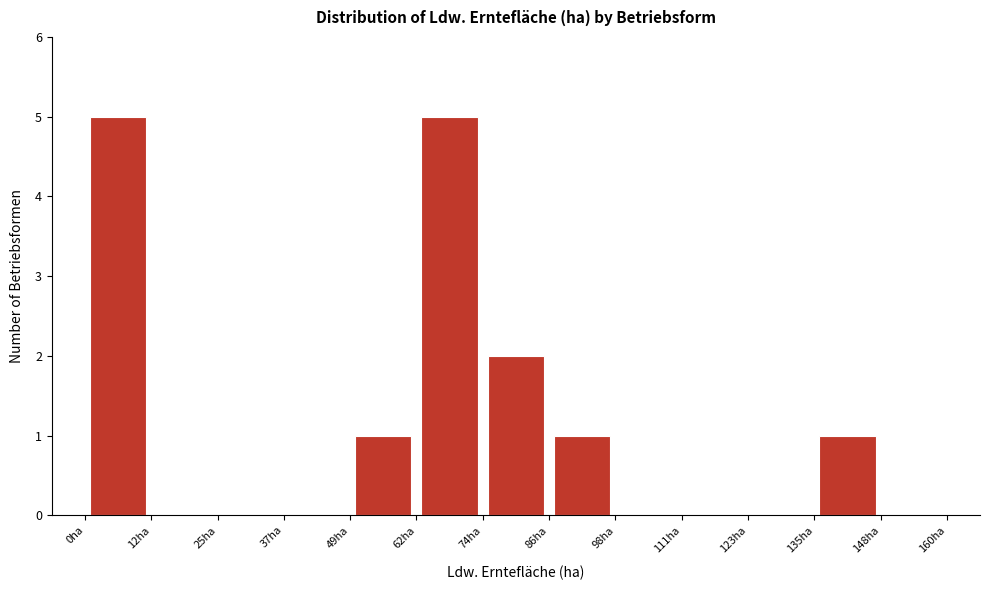

Reading left to right, list every bar in this chart as the range it spans on the x-axis followed by its height. Neither the bar edges nor the heights are printed on the chart, so give them approximately, as read against the axes.

0 to 12: 5
12 to 24: 0
24 to 36: 0
36 to 50: 0
50 to 62: 1
62 to 74: 5
74 to 86: 2
86 to 98: 1
98 to 110: 0
110 to 124: 0
124 to 136: 0
136 to 148: 1
148 to 160: 0